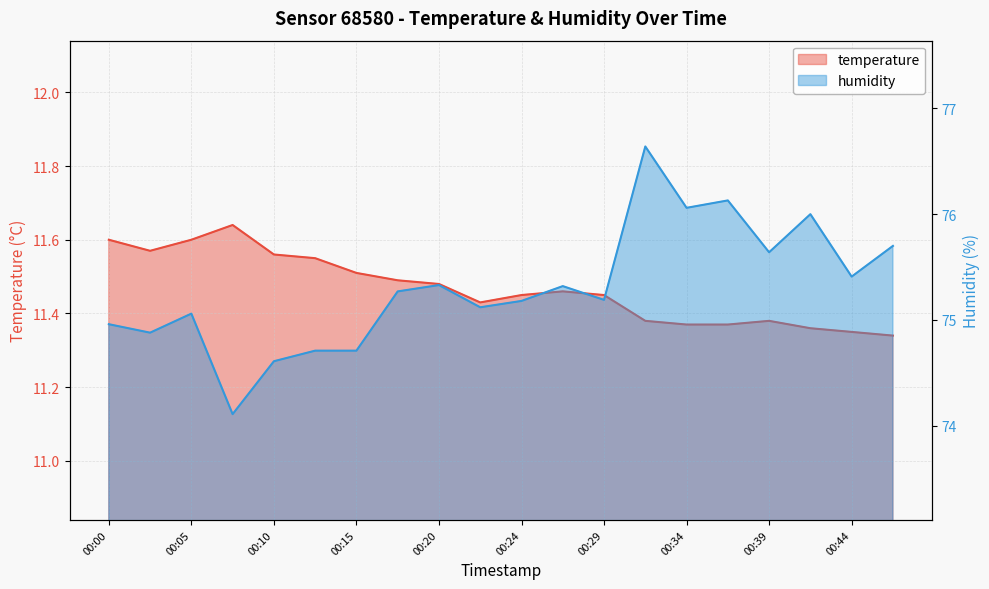

What is the smallest value displayed?

11.3